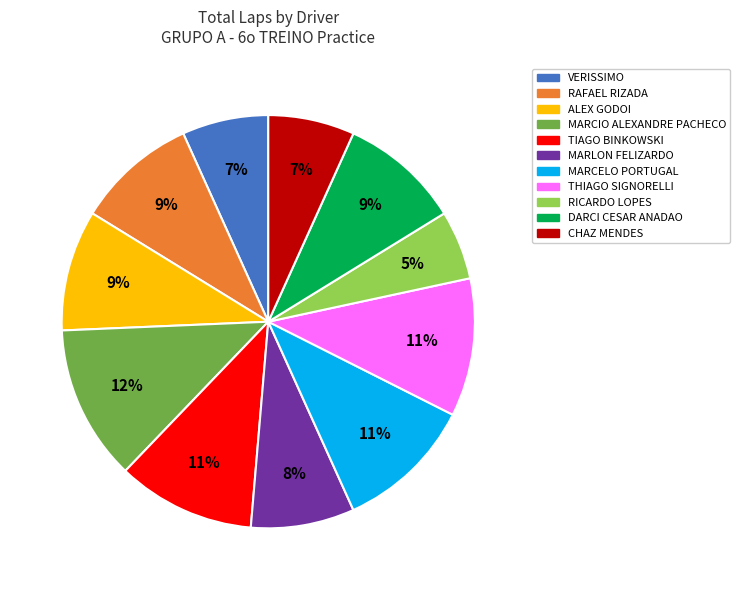

How many slices are in this pie chart?

11